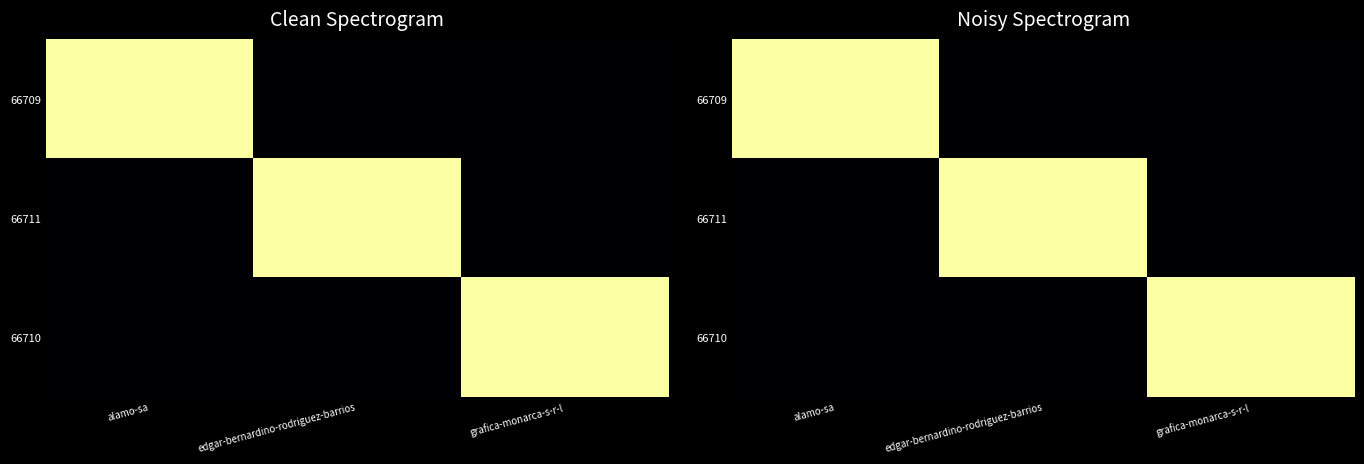

Is the value of 66709 at edgar-bernardino-rodriguez-barrios greater than the value of 66710 at edgar-bernardino-rodriguez-barrios?

No